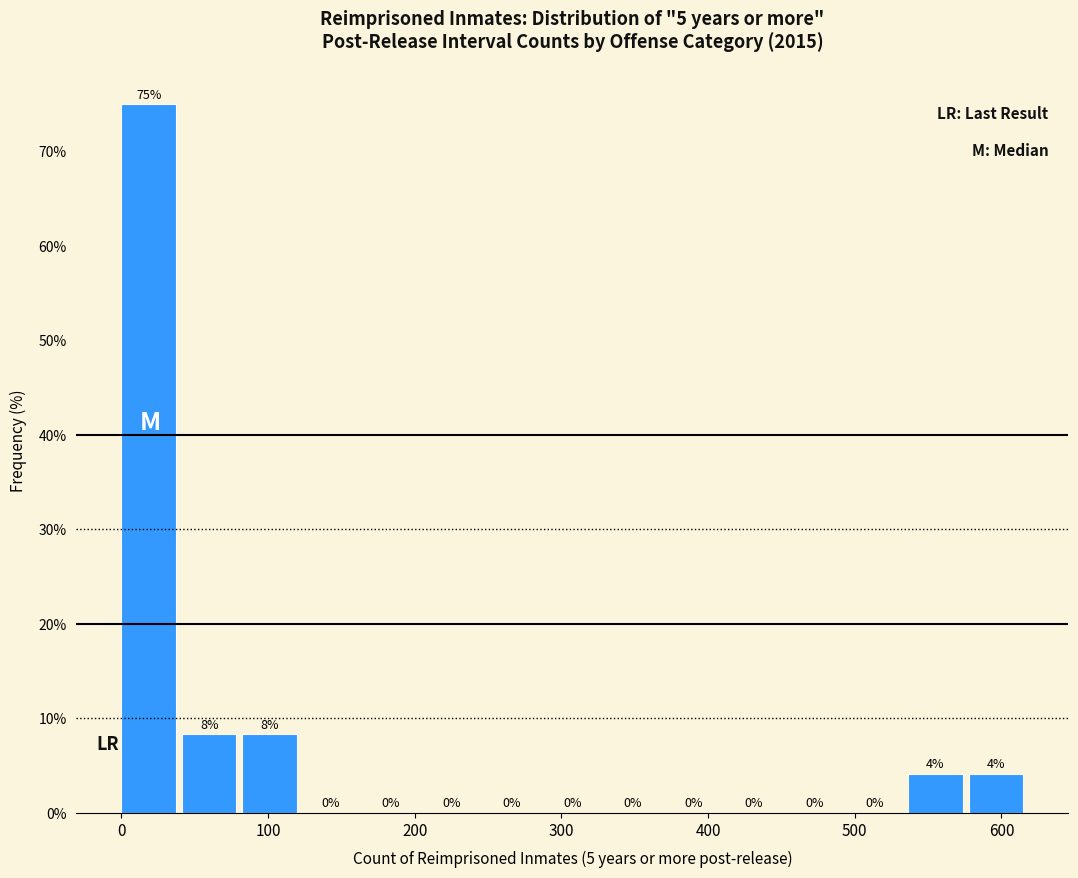

Which range on the x-axis has the tallest bar?

0 to 40